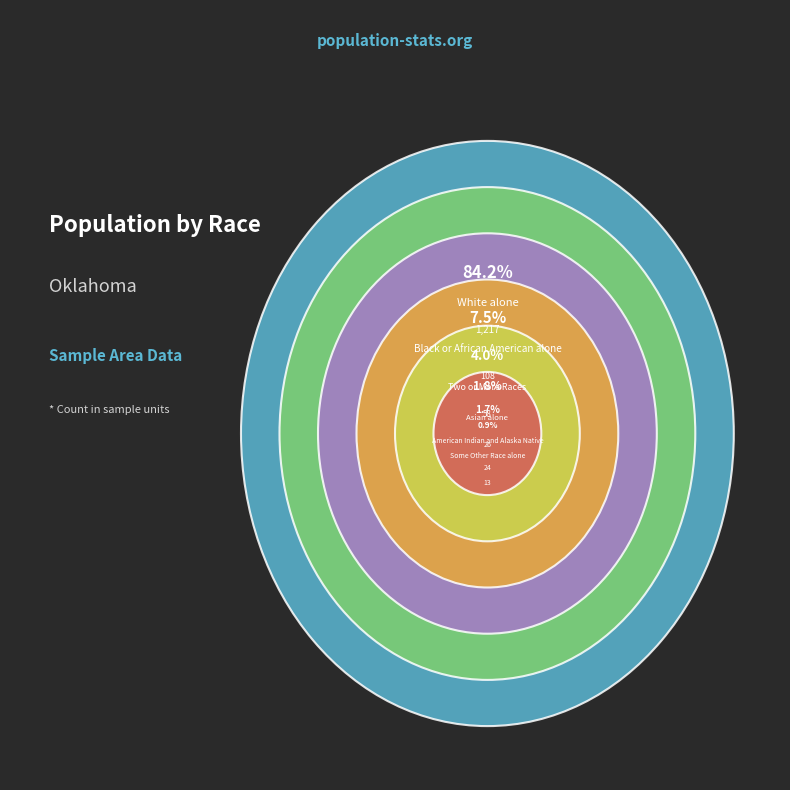

What is the change in value from Asian alone to Two or More Races?

+32